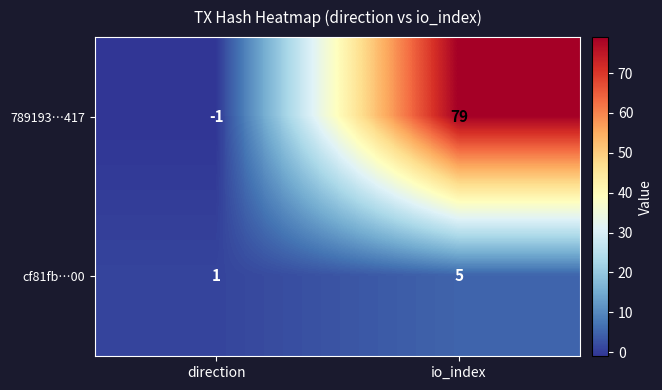

How many series are shown in this chart?

2